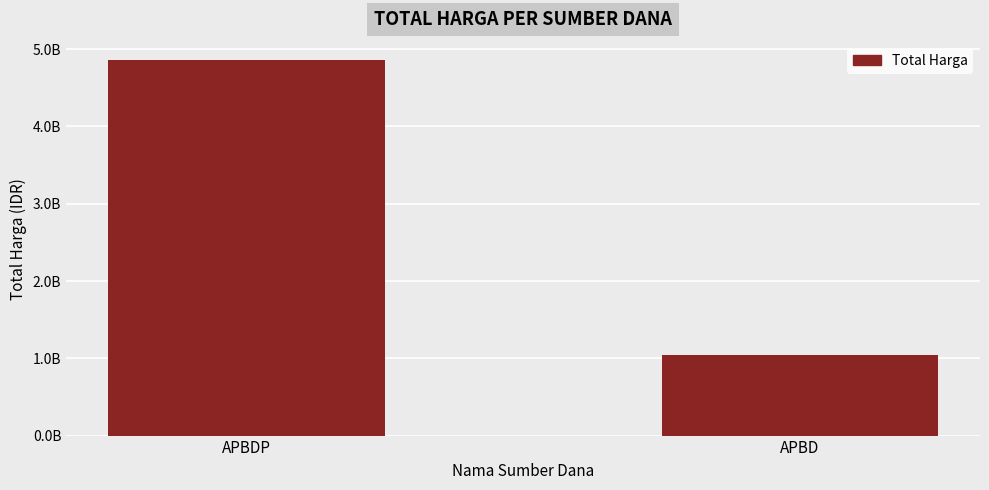

What is the greatest value displayed?

4854604900